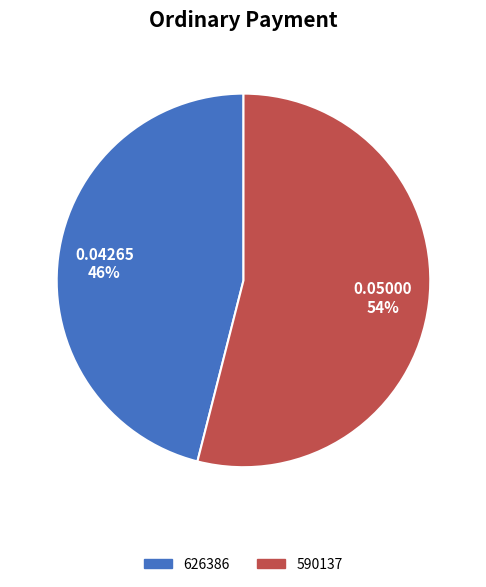

To the nearest percent, what is the difference between the 626386 and 590137 slice percentages?

8%